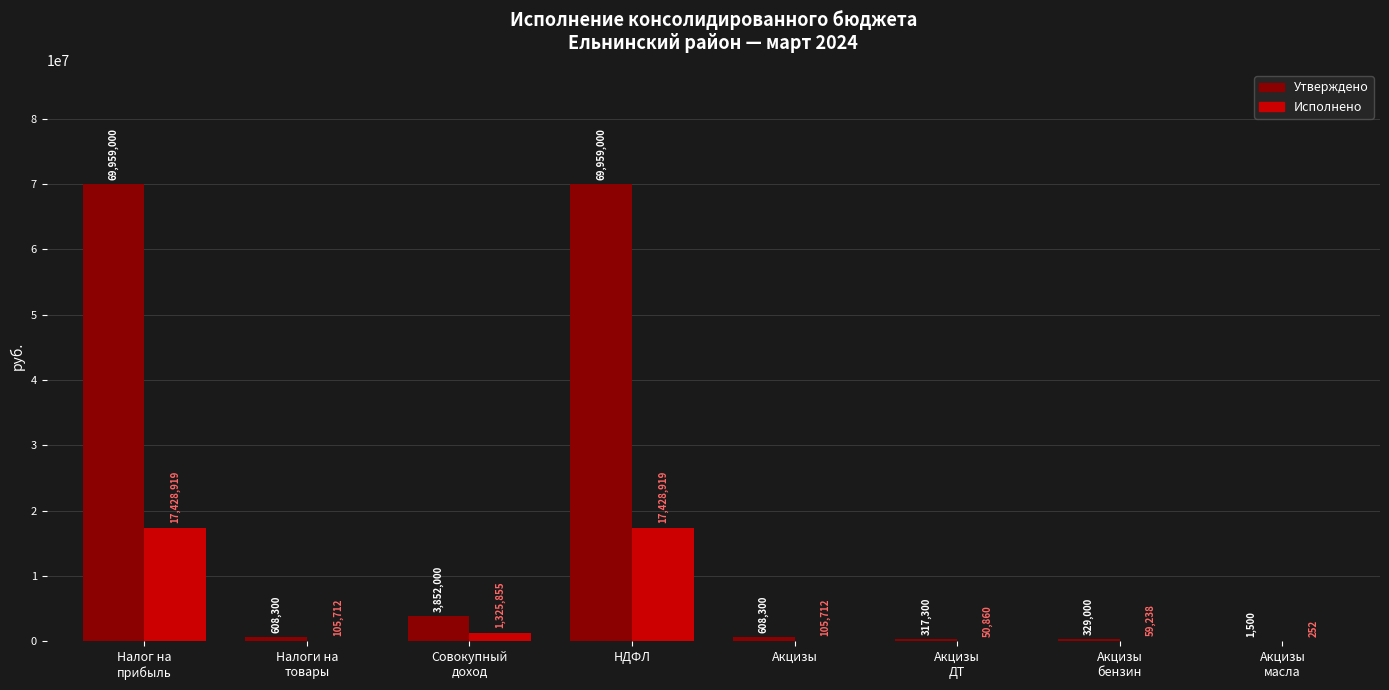

What is the approximate value of Утверждено at Акцизы
масла?

1500.0